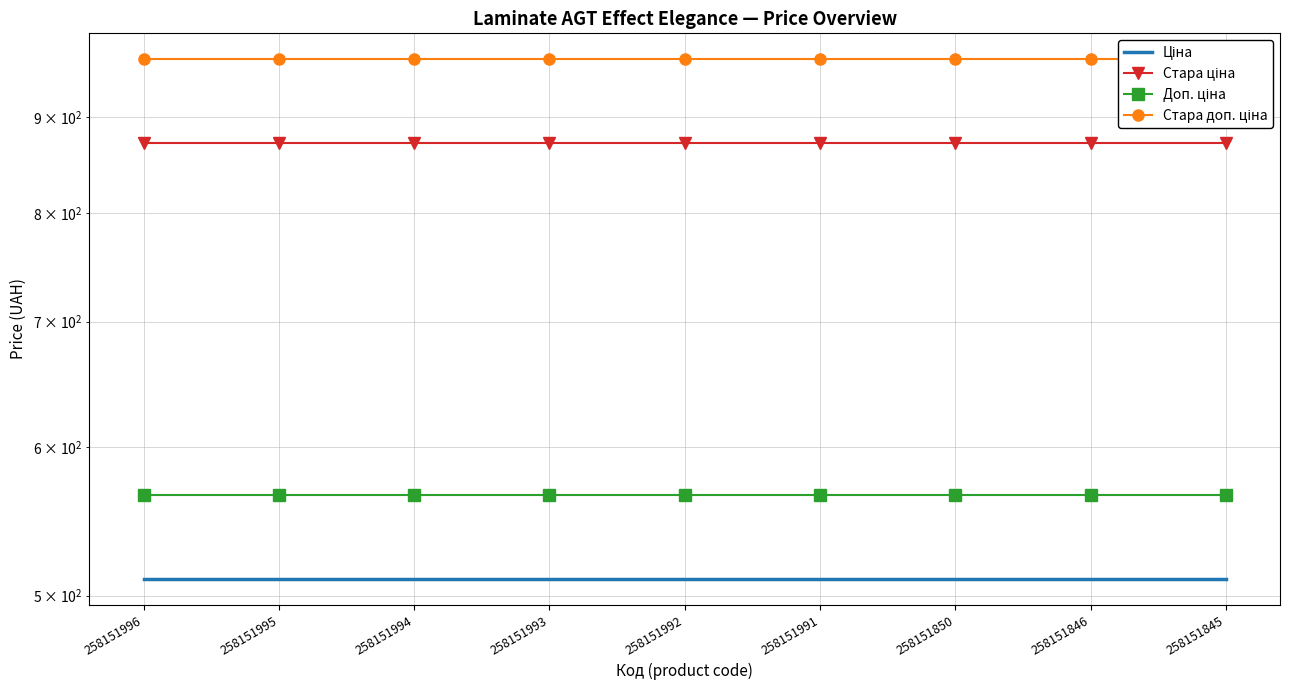

How many data points does each series have?

9